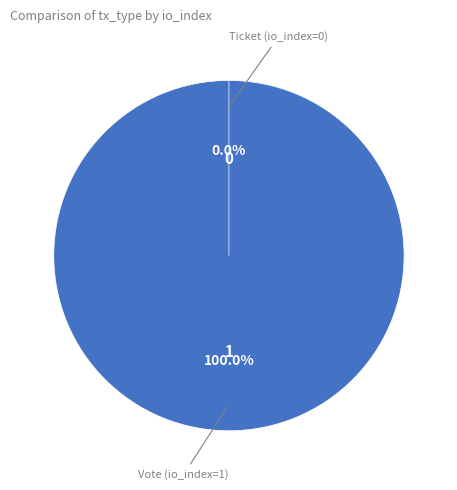

How much of the chart is everything except Ticket (io_index=0)?

100.0%